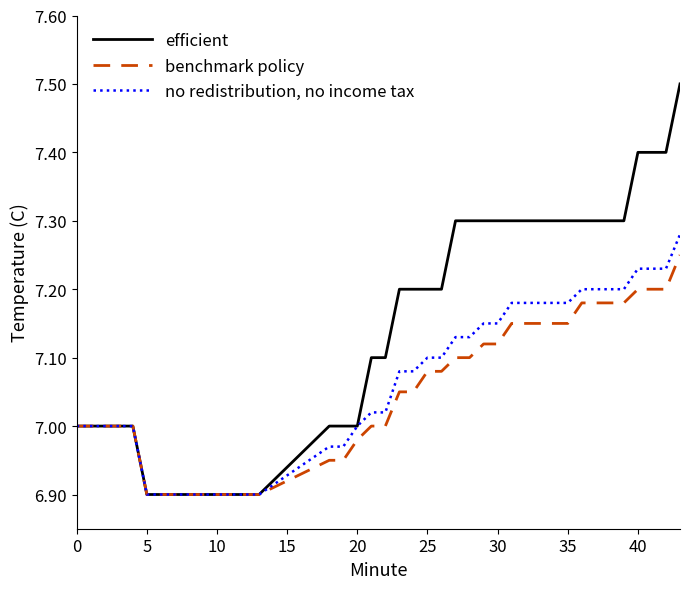

Which series has the widest spread of values?

efficient